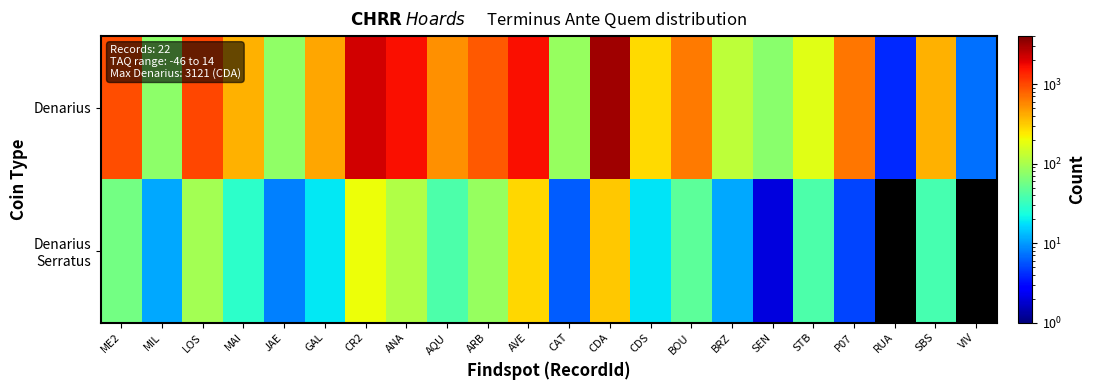

At which label is Denarius closest to 1562?

ANA